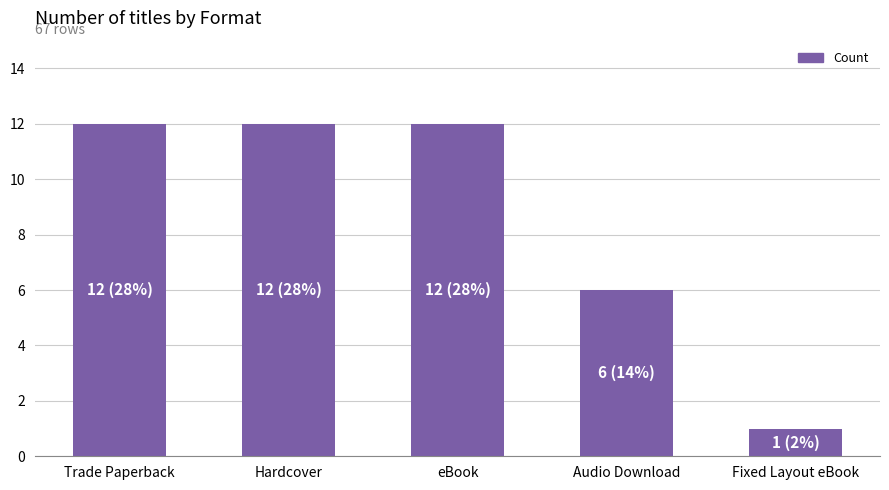

Is it true that the value at Trade Paperback is 12?

True